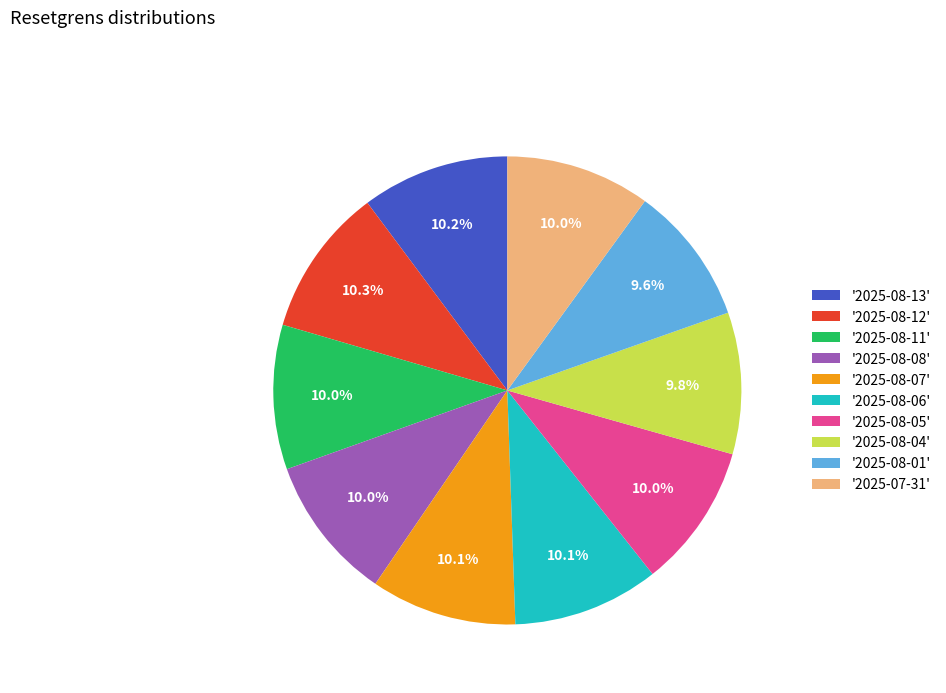

Approximately how many times larger is the value at '2025-08-11' compared to '2025-08-04'?

1.0